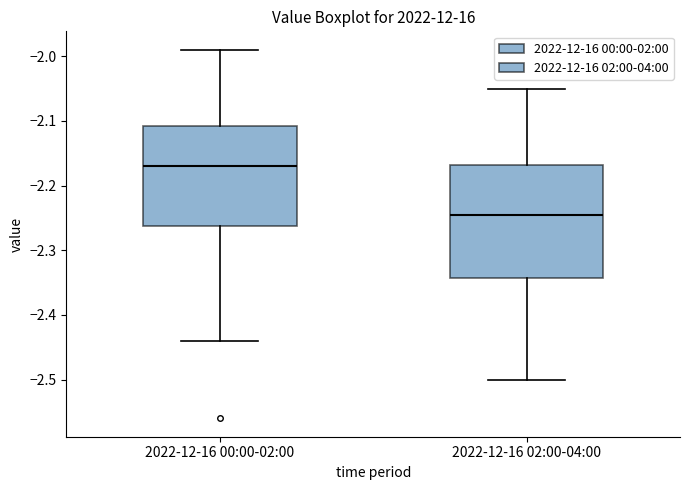

Reading left to right, transcribe this box plot: for each box, give where its median line is, the range the box spans, and where its two whiskers end, as read against the y-axis. The values are not printed on the chart, so give them approximately, as read against the axis.

2022-12-16 00:00-02:00: median -2.17, box -2.26 to -2.11, whiskers -2.44 to -1.99
2022-12-16 02:00-04:00: median -2.24, box -2.34 to -2.17, whiskers -2.50 to -2.05